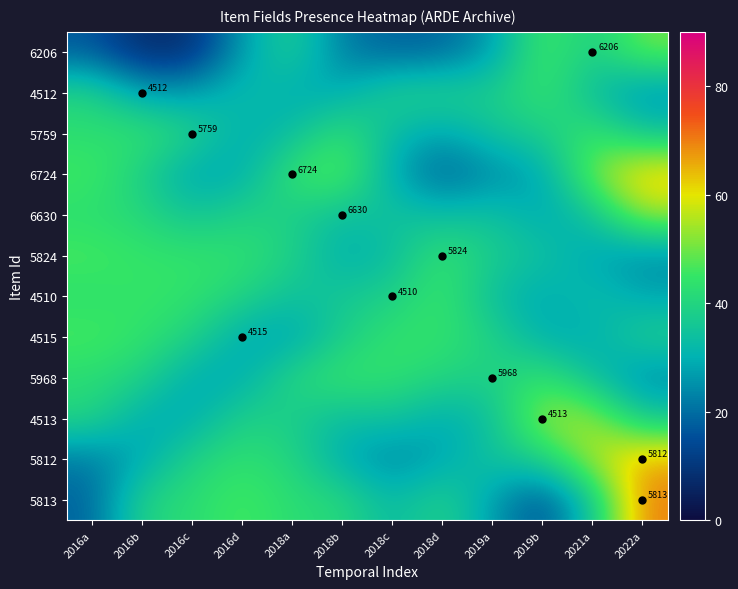

Is it true that 5759 equals 34.7 at 2022a?

True